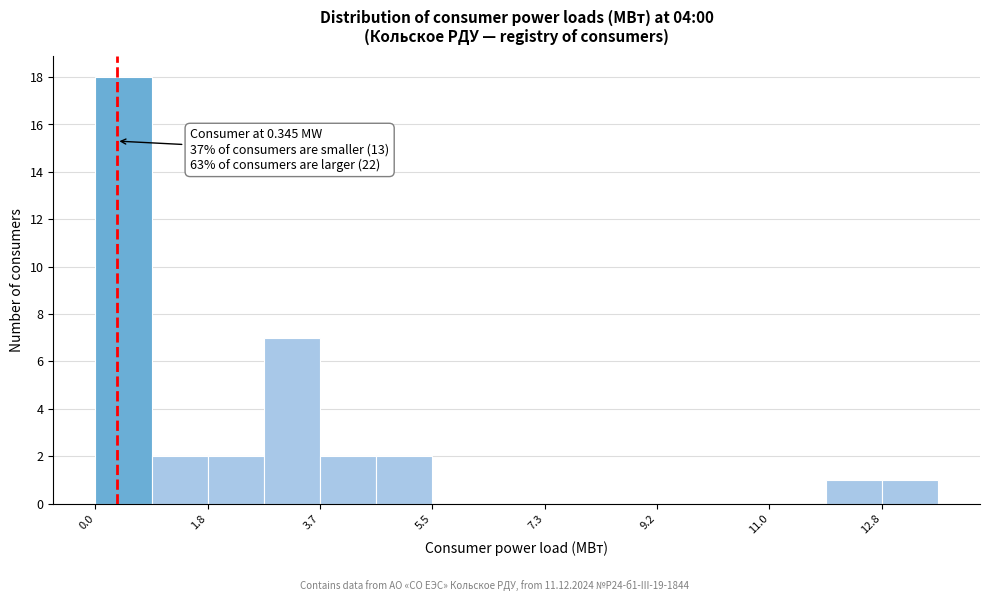

Which range on the x-axis has the tallest bar?

0.0 to 1.0